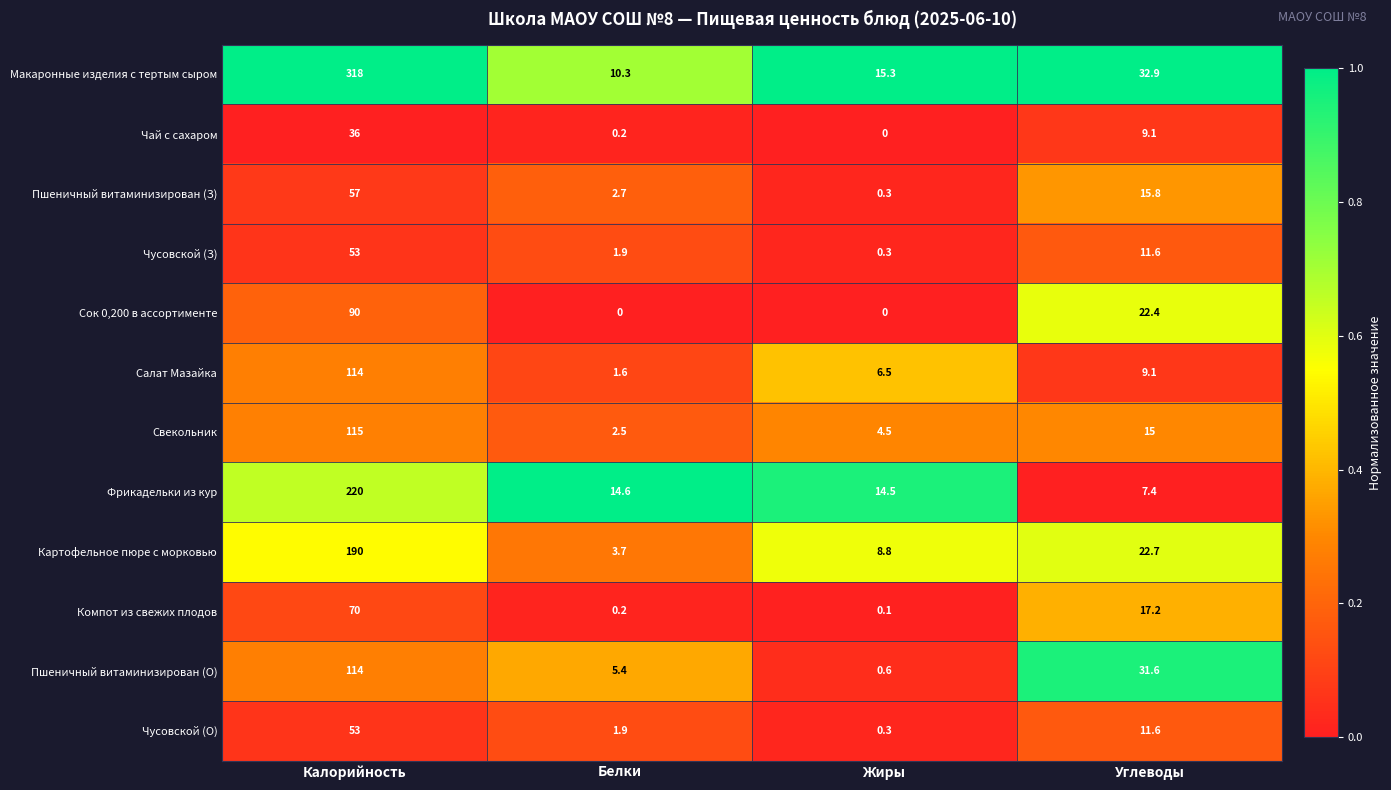

Which series has the largest range (max minus min)?

Макаронные изделия с тертым сыром